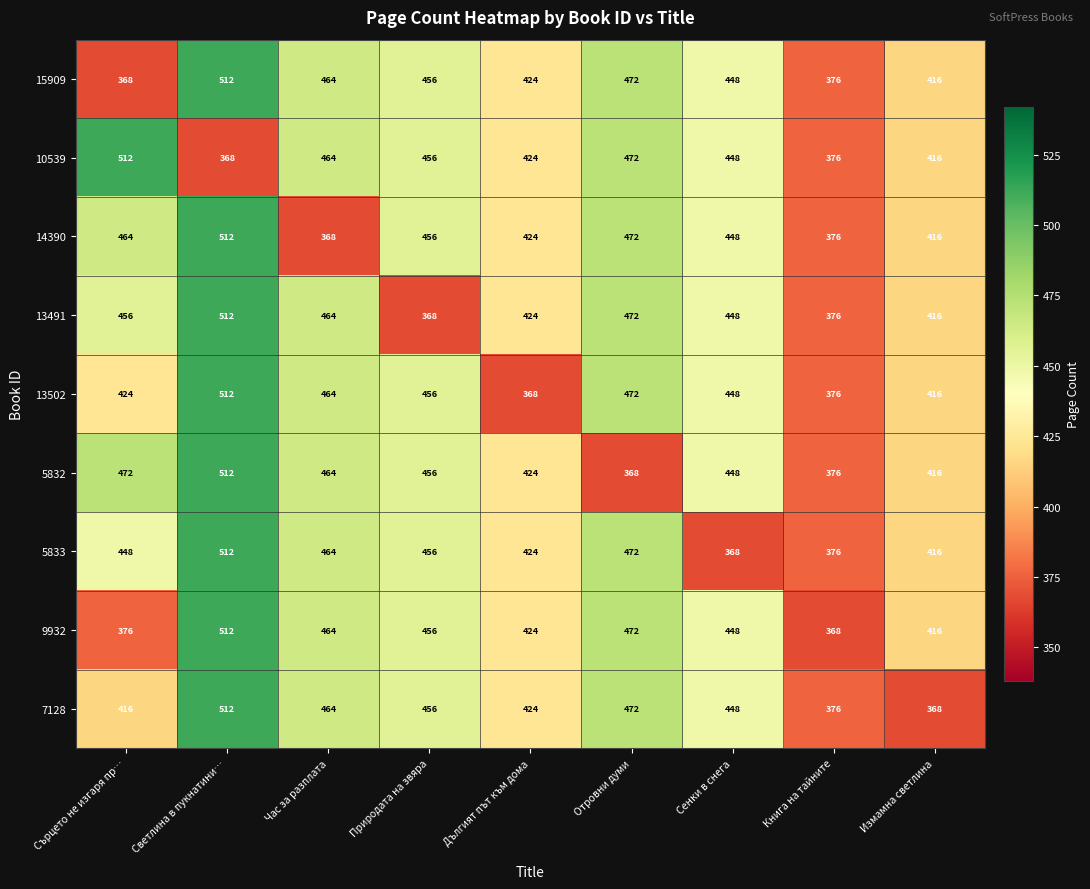

Which series changed the most between Час за разплата and Природата на звяра?

13491